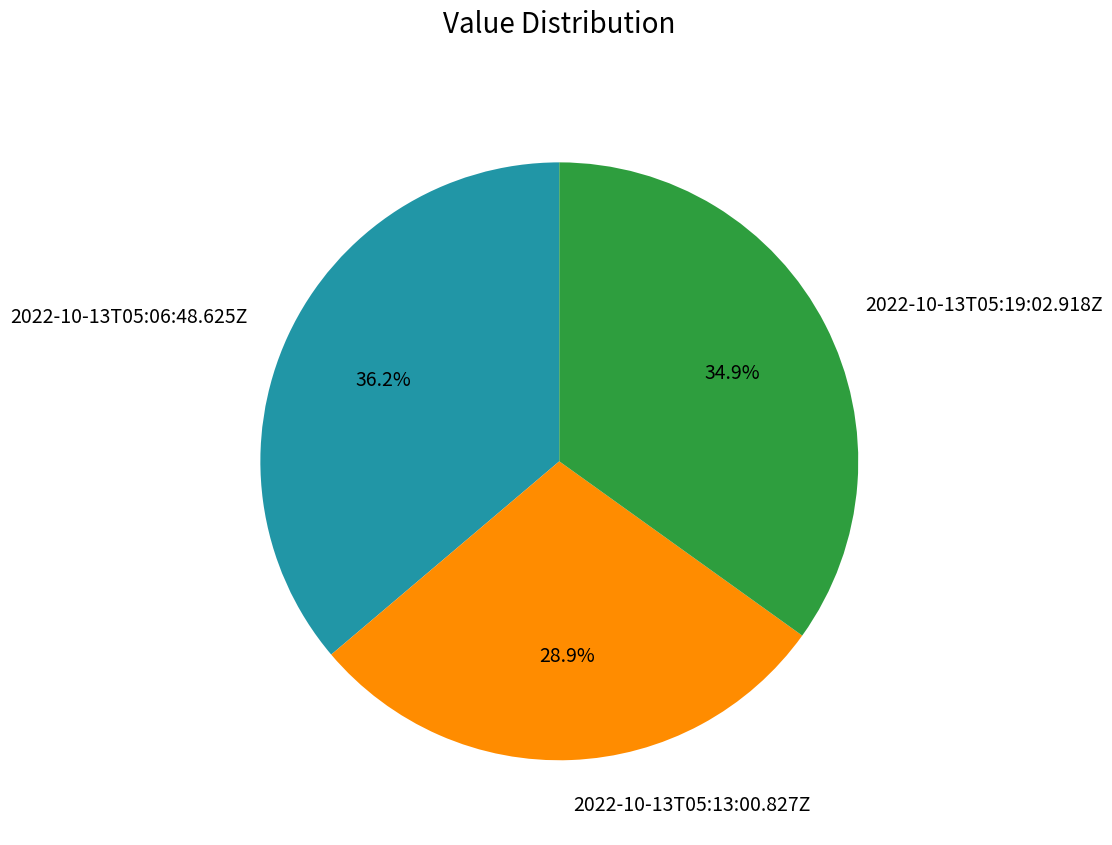

To the nearest percent, what portion does 2022-10-13T05:13:00.827Z represent?

29%